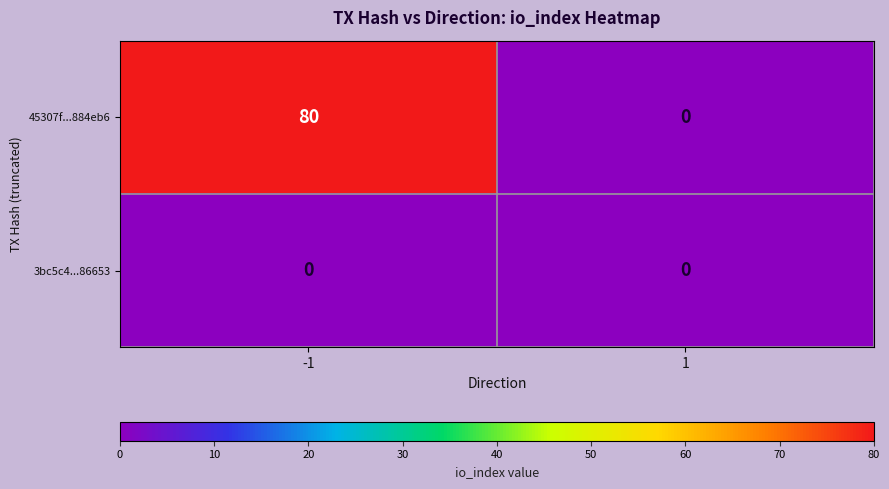

List the series in order of their peak value, lowest first.

3bc5c4...86653, 45307f...884eb6